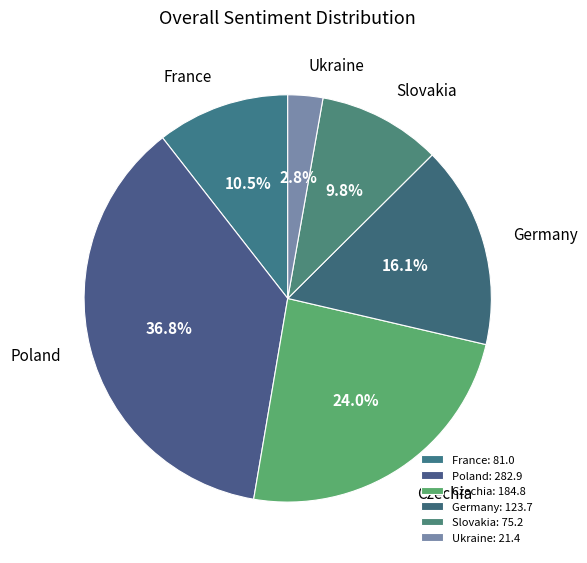

Combined, what portion of the pie is Poland and France?

47.3%